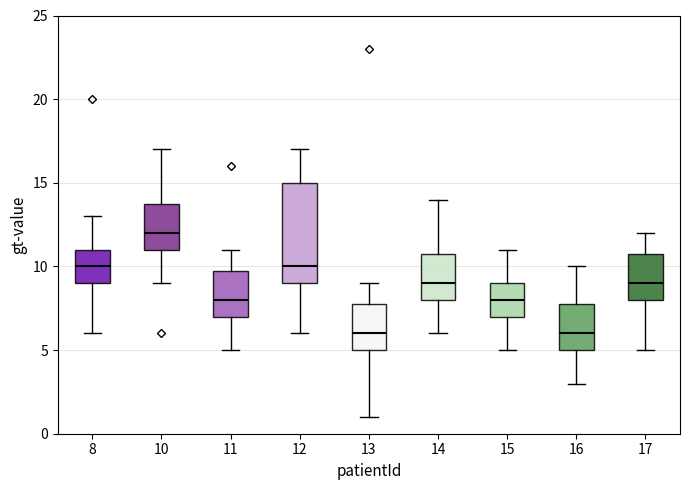

Reading left to right, read every box against the y-axis: the position of its median line, the range the box covers, and the ends of its whiskers. The values are not printed on the chart, so give them approximately, as read against the axis.

8: median 10, box 9 to 11, whiskers 6 to 13
10: median 12, box 11 to 14, whiskers 9 to 17
11: median 8, box 7 to 10, whiskers 5 to 11
12: median 10, box 9 to 15, whiskers 6 to 17
13: median 6, box 5 to 8, whiskers 1 to 9
14: median 9, box 8 to 11, whiskers 6 to 14
15: median 8, box 7 to 9, whiskers 5 to 11
16: median 6, box 5 to 8, whiskers 3 to 10
17: median 9, box 8 to 11, whiskers 5 to 12